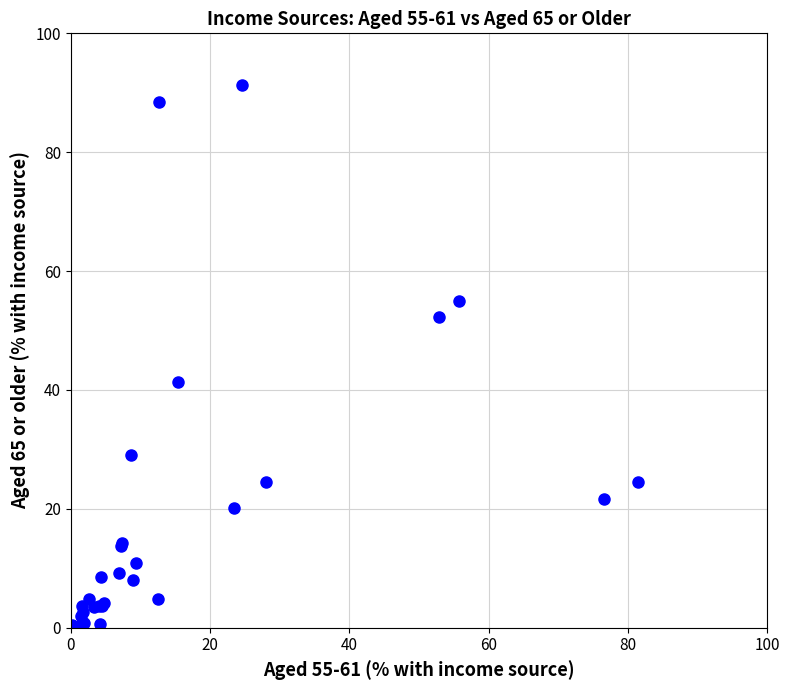

What Y value in the scatter plot is closest to 45?

41.3